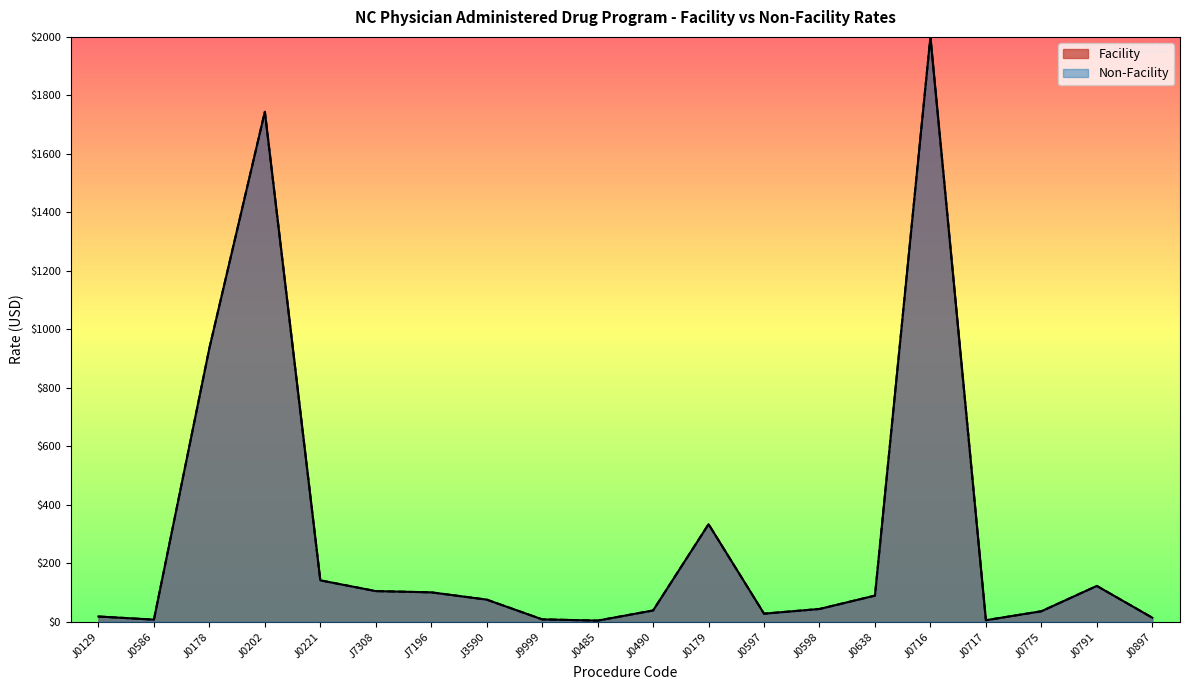

What is the sum of the Facility values at J0490 and J0775?

74.3